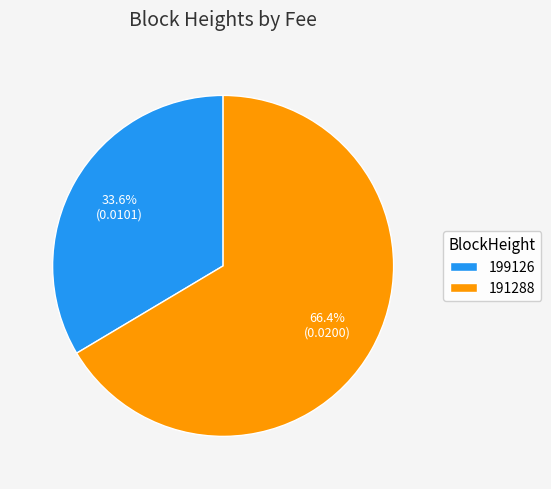

To the nearest percent, what percentage of the pie is 191288?

66%